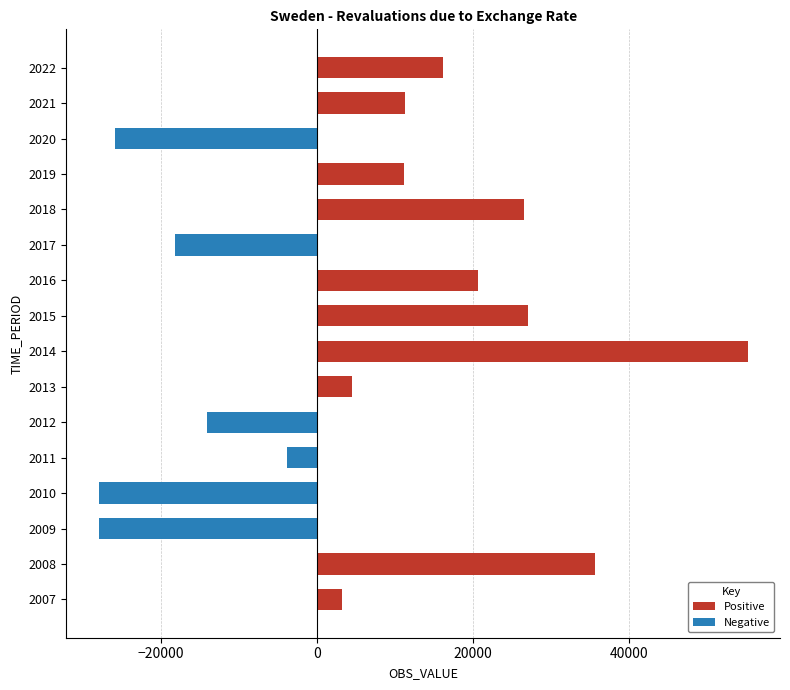

How many values are below 11127?

8